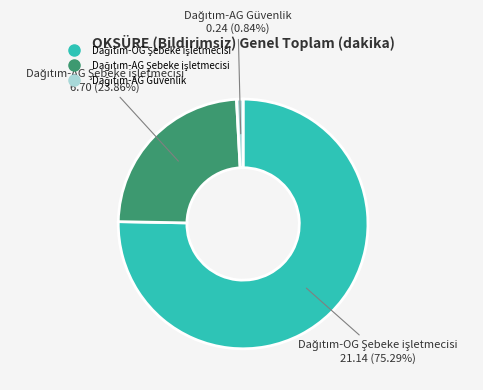

Is there any slice that represents more than half of the pie?

Yes